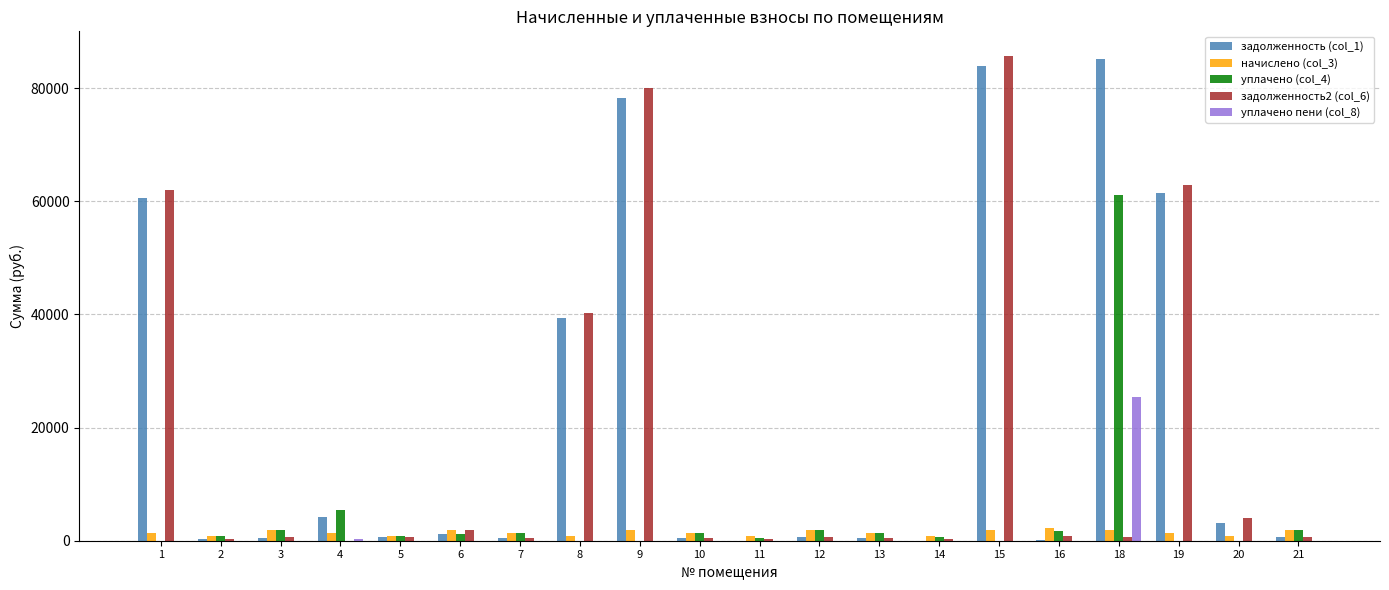

Is it true that задолженность (col_1) equals 57291.3 at 11?

False